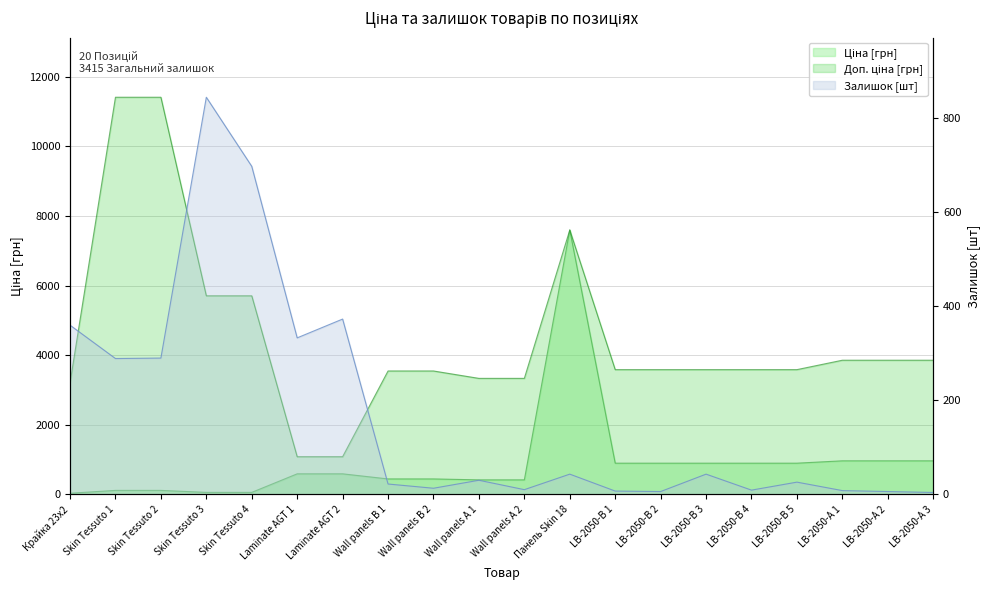

Reading left to right, what are all the values shown in this chart?

Ціна: 32.0	114.1	114.1	57.0	57.0	589.9	589.9	443.1	443.1	416.6	416.6	7596.5	895.9	895.9	895.9	895.9	895.9	963.5	963.5	963.5
Залишок: 360.0	289.0	290.0	845.0	698.0	333.0	373.0	22.0	13.0	30.0	10.0	43.0	7.0	6.0	43.0	9.0	26.0	8.0	6.0	4.0
Доп. ціна: 3205.0	11410.0	11410.0	5705.0	5705.0	1081.7	1081.7	3545.0	3545.0	3332.5	3332.5	7596.5	3583.6	3583.6	3583.6	3583.6	3583.6	3854.0	3854.0	3854.0